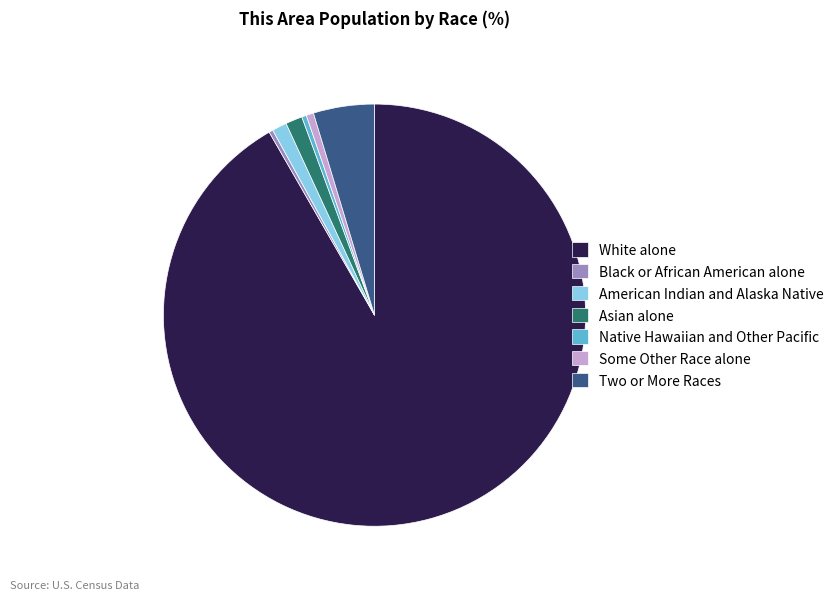

Does any single category account for the majority?

Yes